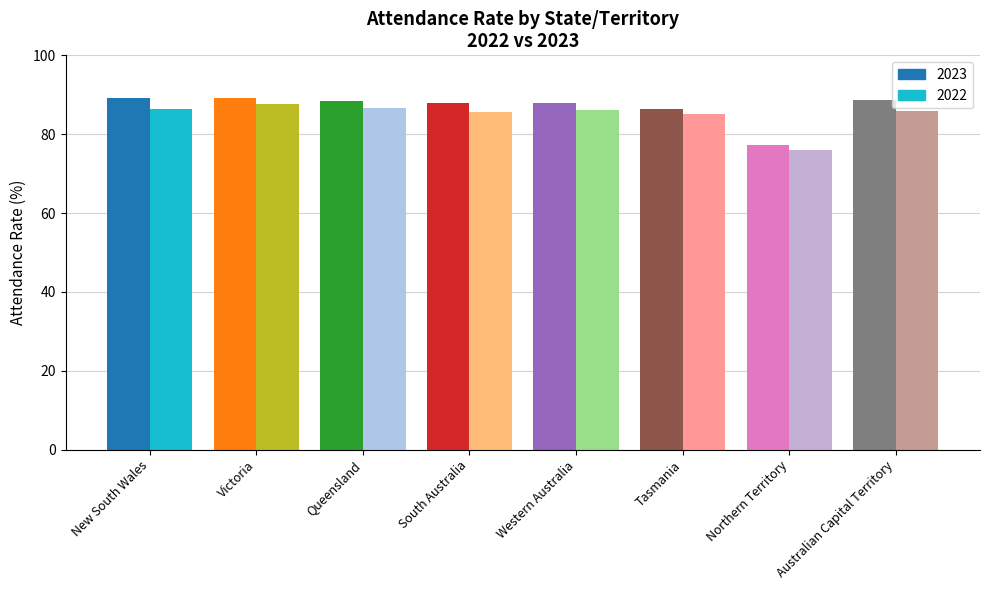

Rank the series at New South Wales from highest to lowest value.

2023, 2022